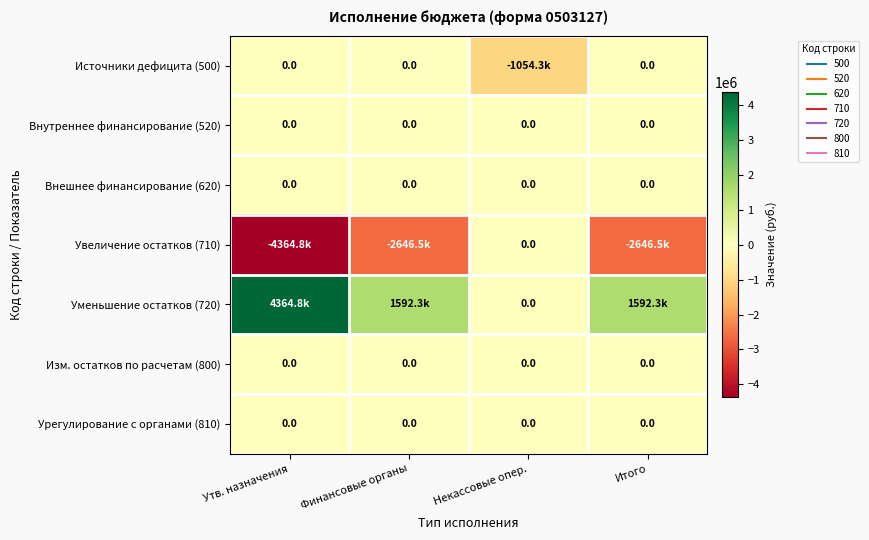

True or false: Внутреннее финансирование (520) has a value of 0.0 at Утв. назначения.

True